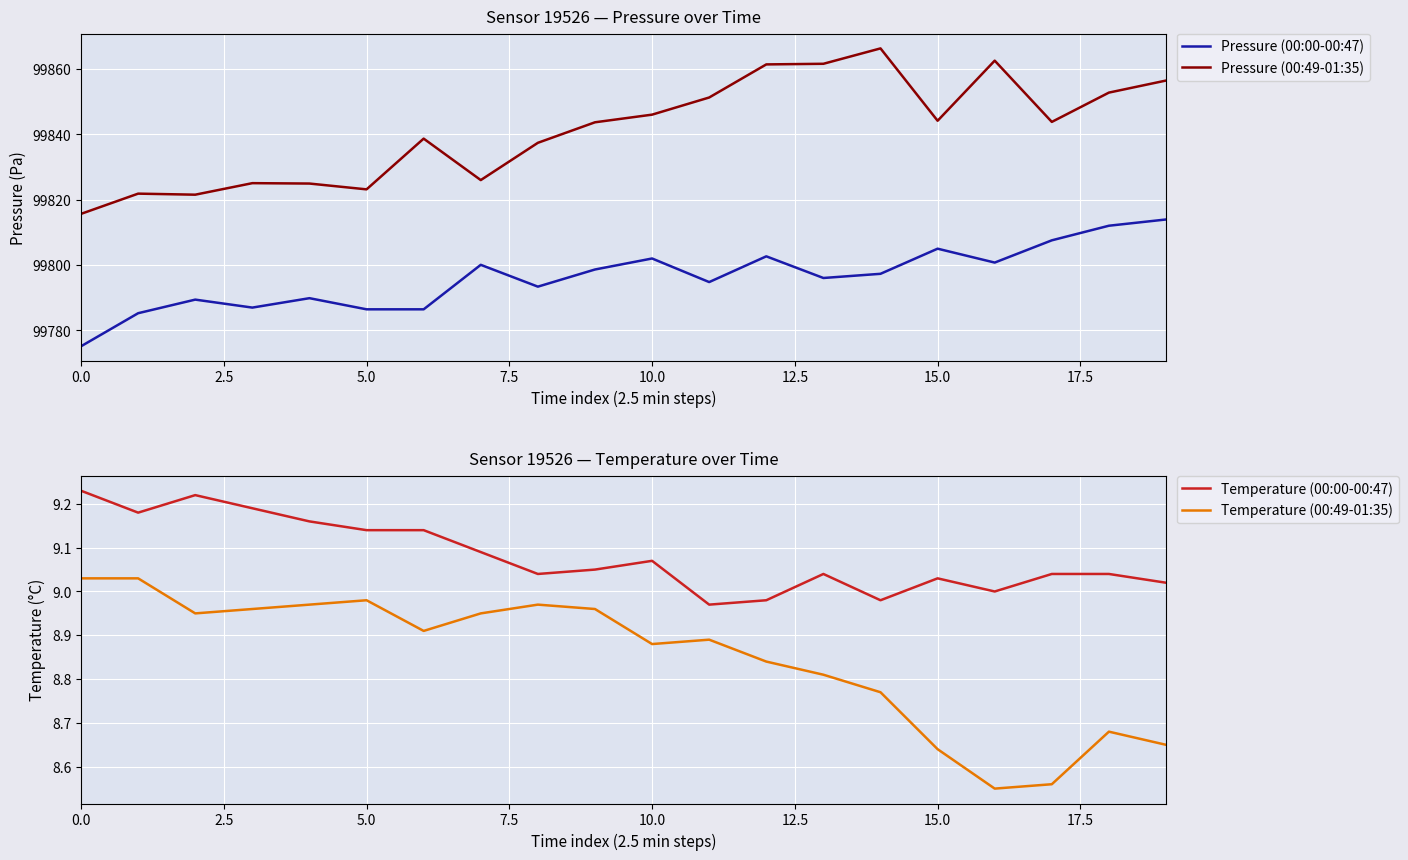

The value of Temperature (00:49-01:35) at 18 is 8.7. True or false?

True